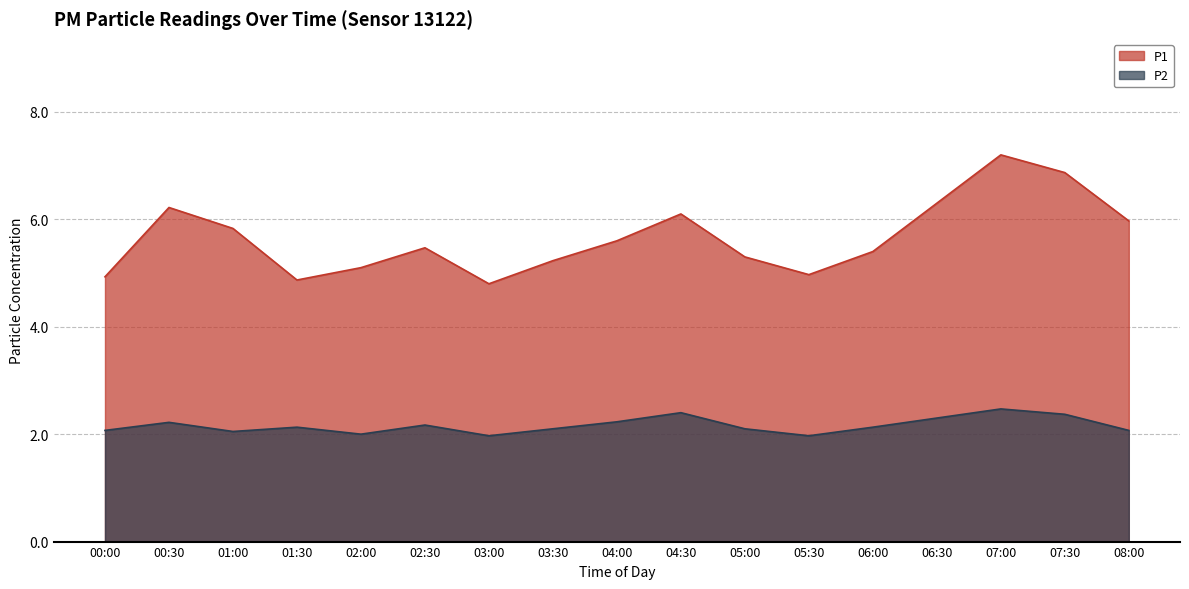

At which label does P1 reach its minimum?

03:00